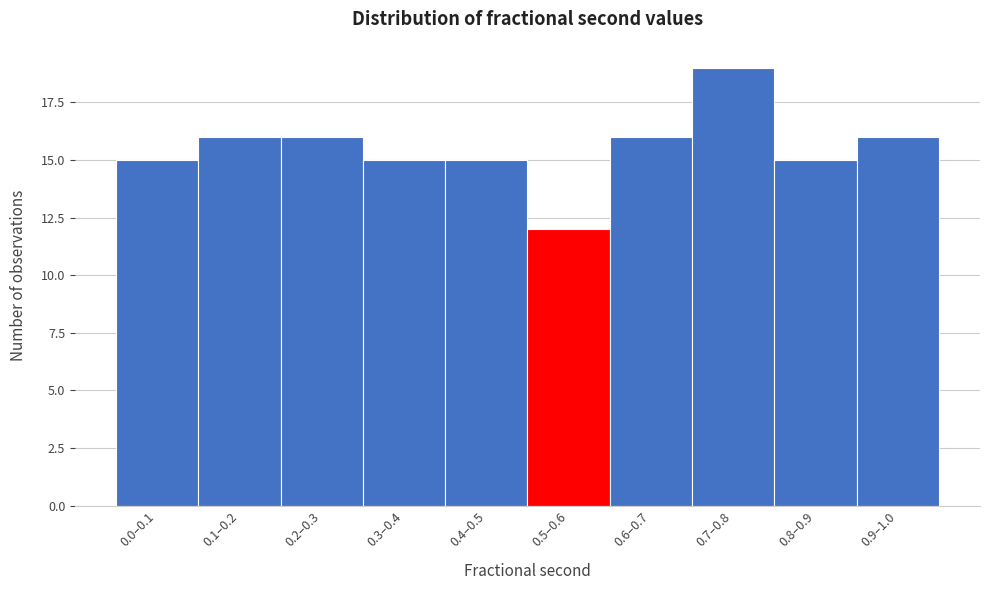

Reading right to left, what are all the values shown in this chart?

0.9–1.0=16	0.8–0.9=15	0.7–0.8=19	0.6–0.7=16	0.5–0.6=12	0.4–0.5=15	0.3–0.4=15	0.2–0.3=16	0.1–0.2=16	0.0–0.1=15